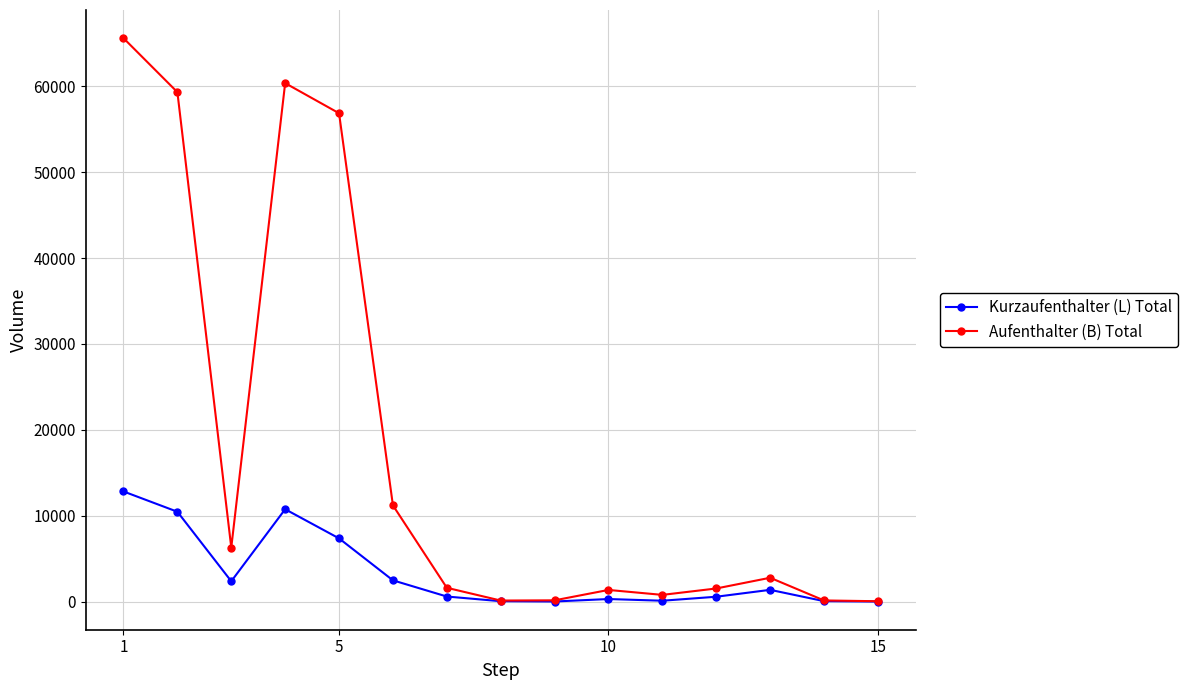

What is the highest value of the Kurzaufenthalter (L) Total series?

12820